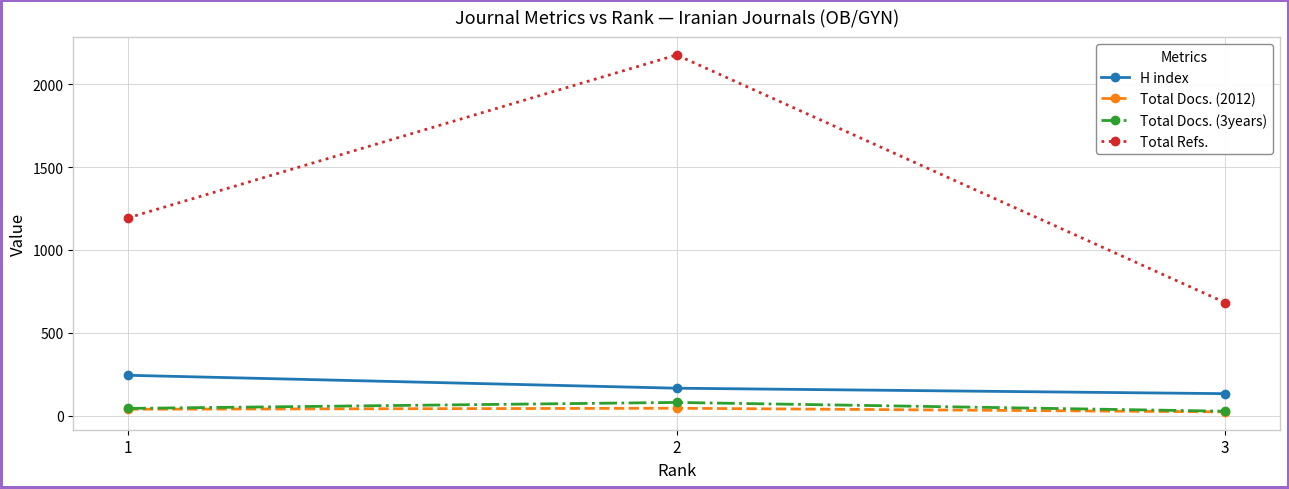

What is the highest value of the H index series?

243